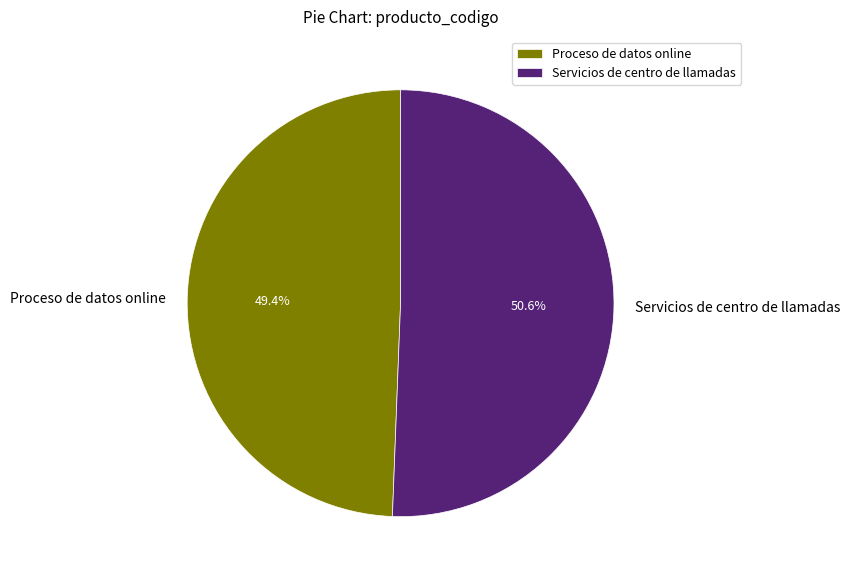

Between Servicios de centro de llamadas and Proceso de datos online, which is larger?

Servicios de centro de llamadas